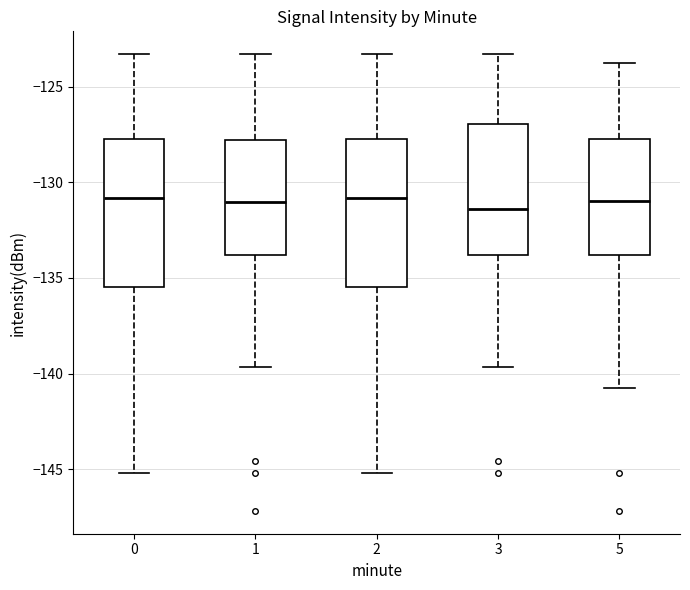

Where is the lower edge of the box at x = 2 on the y-axis? The values are not printed on the chart, so give them approximately, as read against the axis.

-135.5